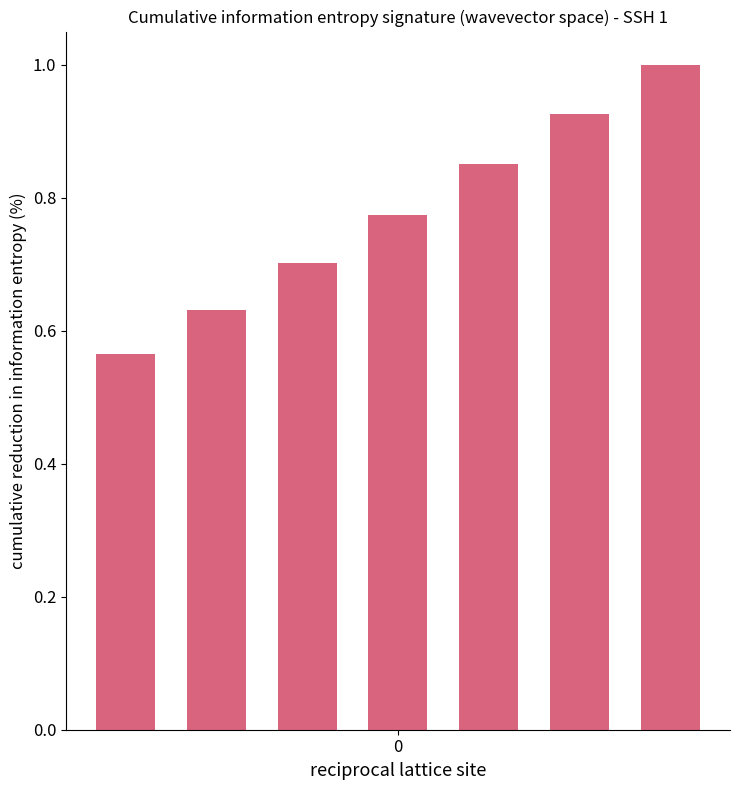

What is the difference between the maximum and minimum values?

0.4